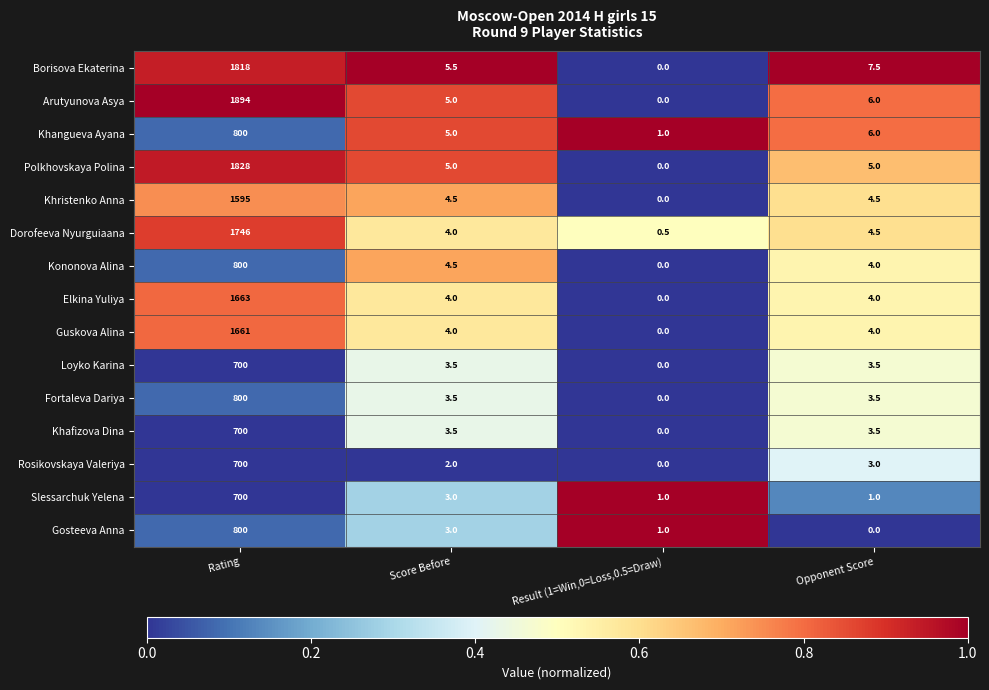

Which series has the largest range (max minus min)?

Arutyunova Asya